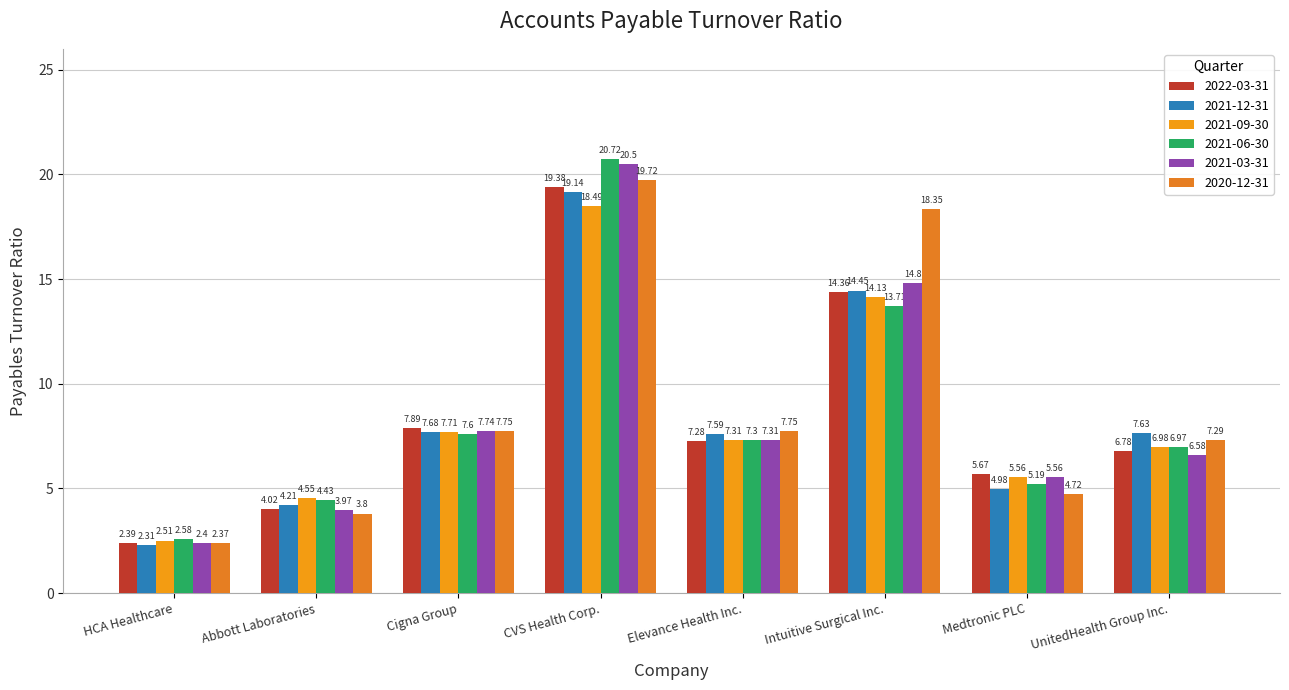

How many data points in 2022-03-31 are less than 7?

4